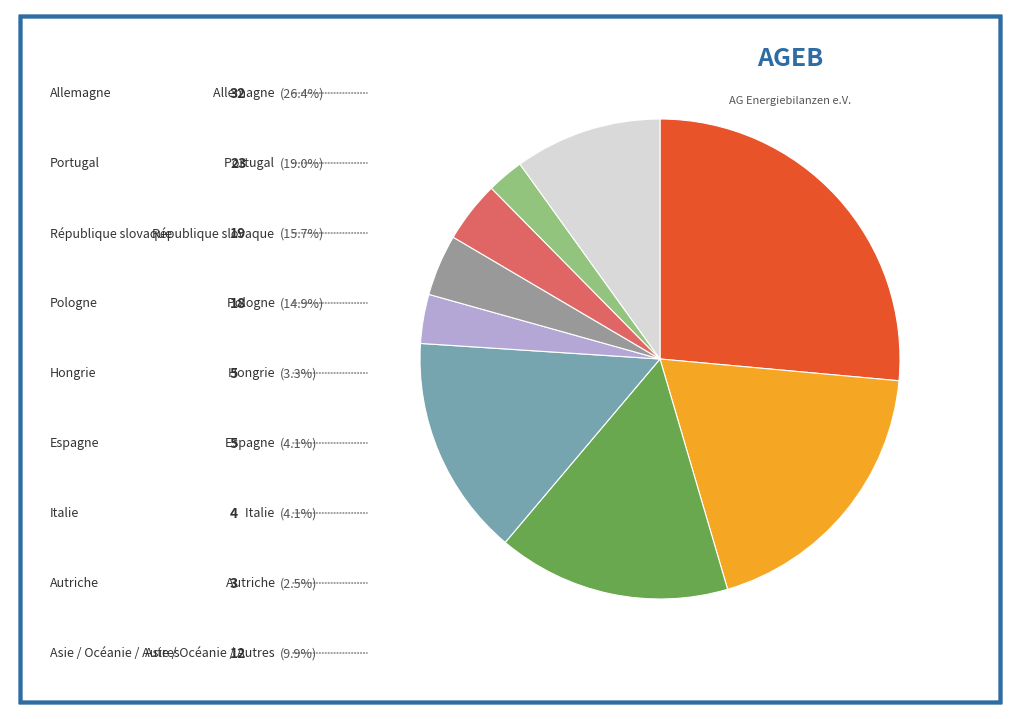

Does any single category account for the majority?

No